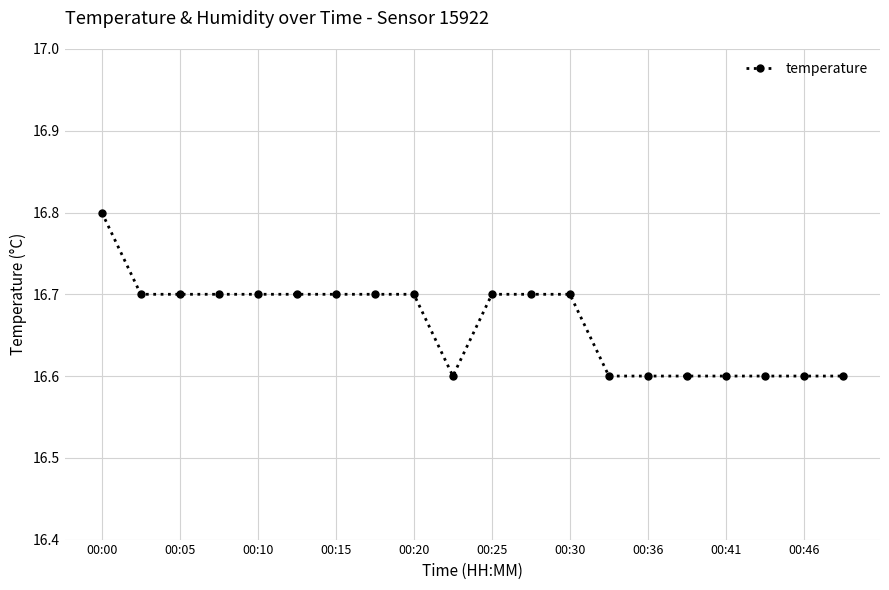

What is the value of the 3rd point from the left?

16.7